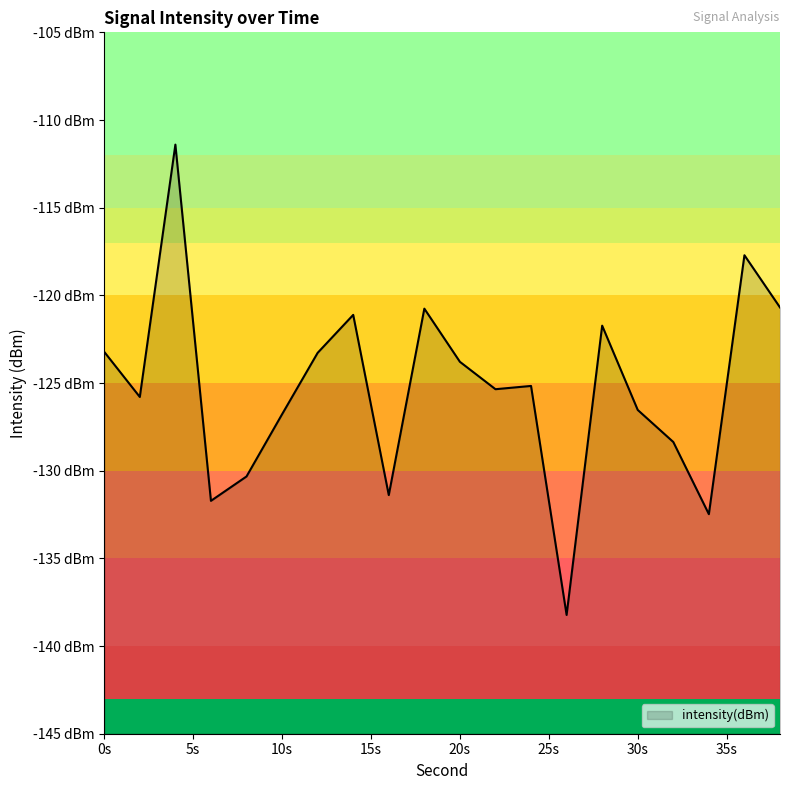

How many data points does each series have?

20